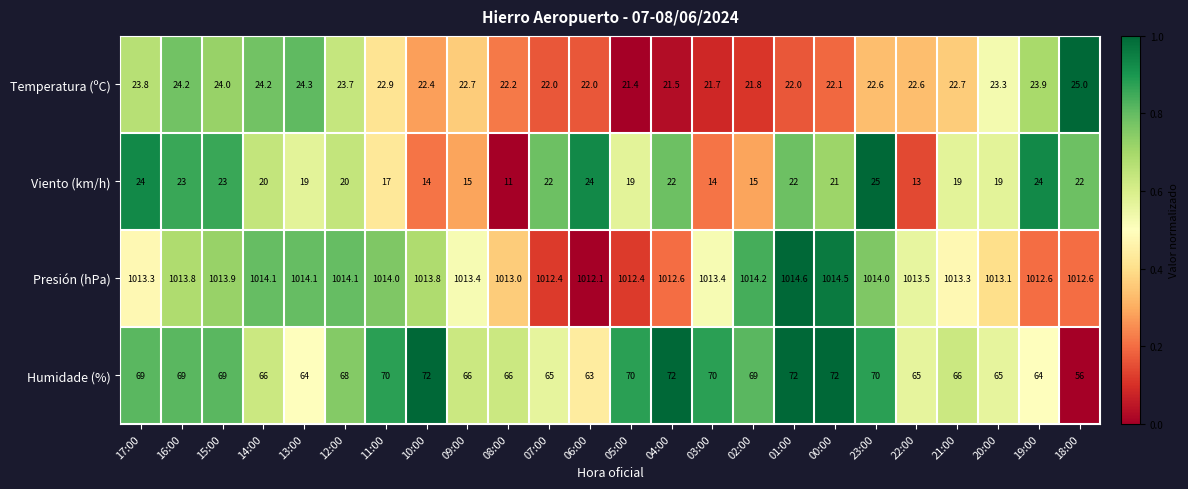

What is the total value across all series at 16:00?

1130.0